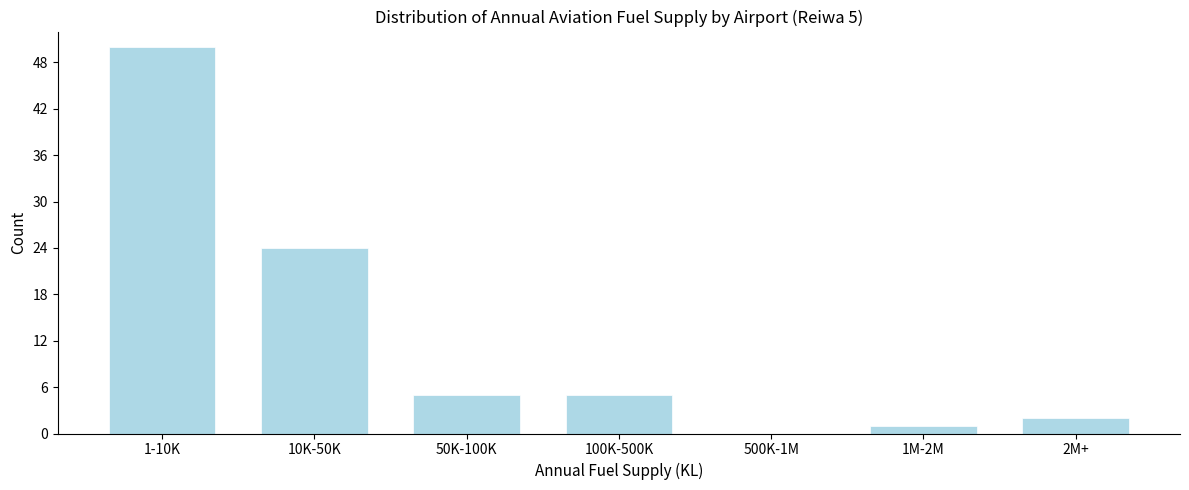

Reading left to right, transcribe all the data shown in this chart.

1-10K=50	10K-50K=24	50K-100K=5	100K-500K=5	500K-1M=0	1M-2M=1	2M+=2